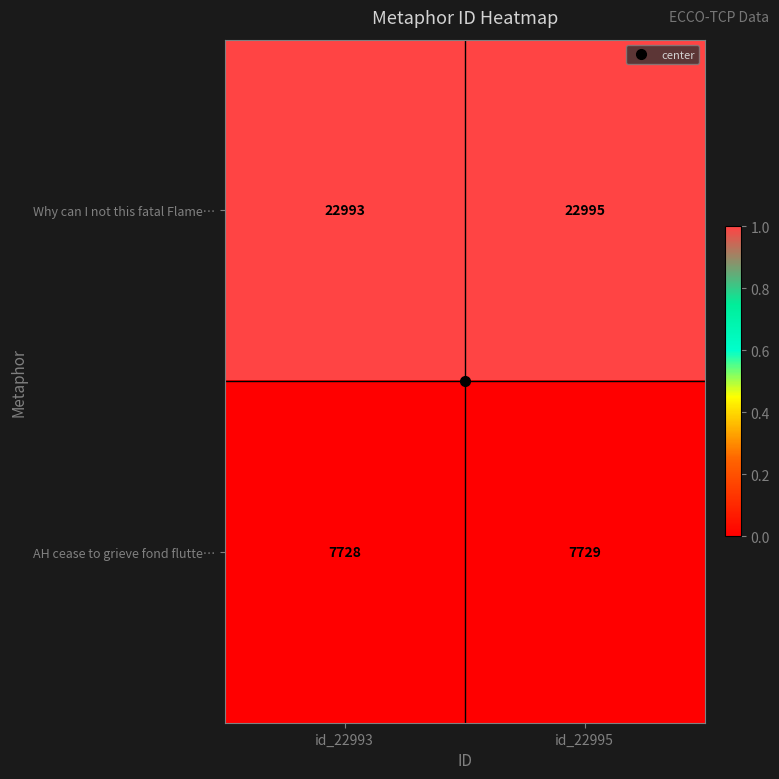

Which category has the lowest value across all series?

id_22993